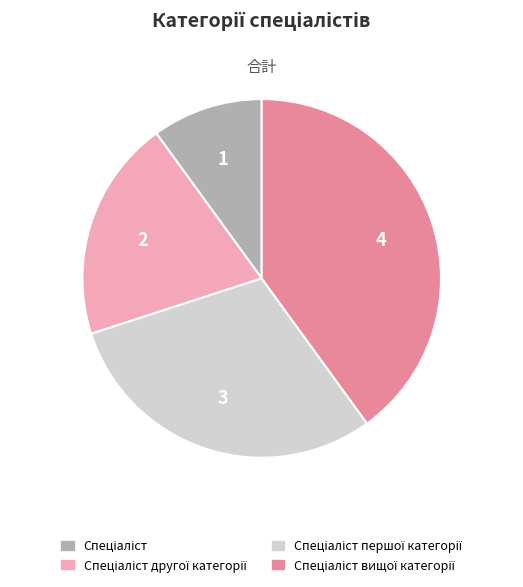

Does any single category account for the majority?

No